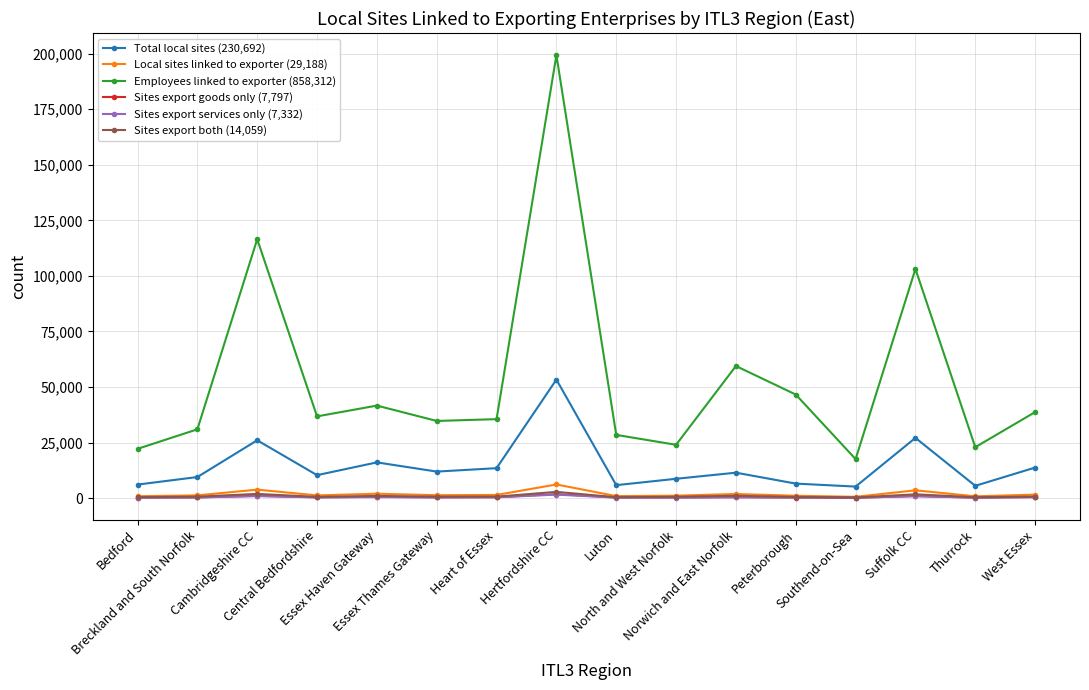

What is the difference between the maximum and minimum values in the Local sites linked to exporter (29,188) series?

5561